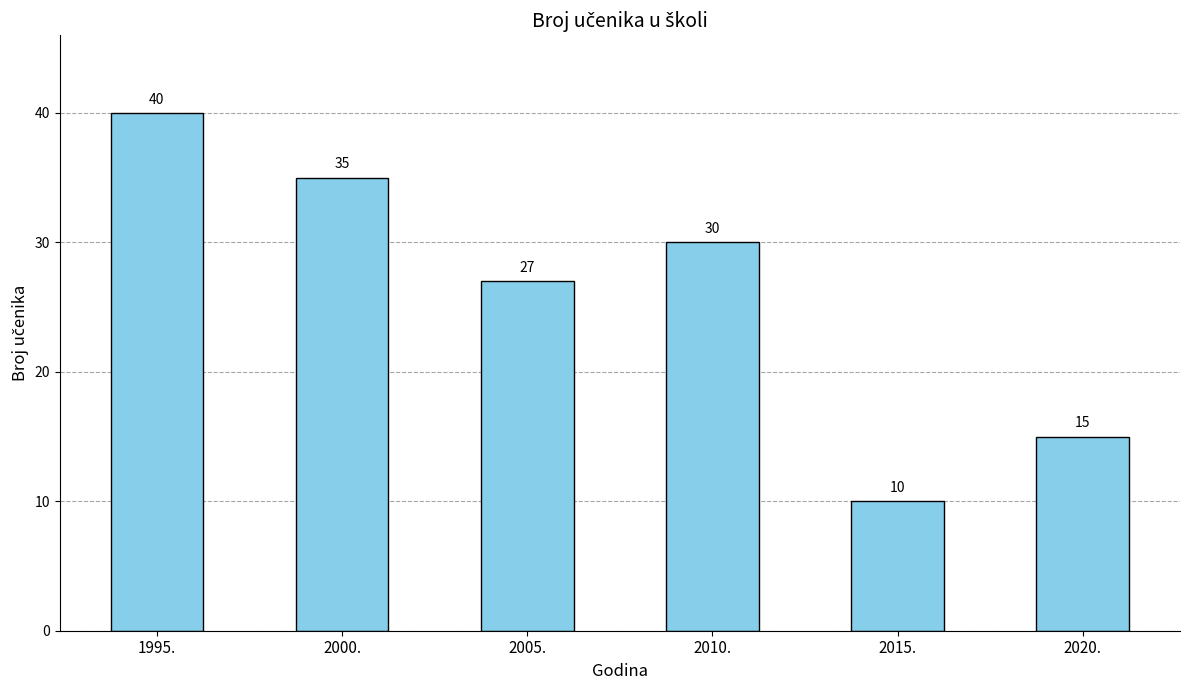

Does the chart contain stacked bars?

No